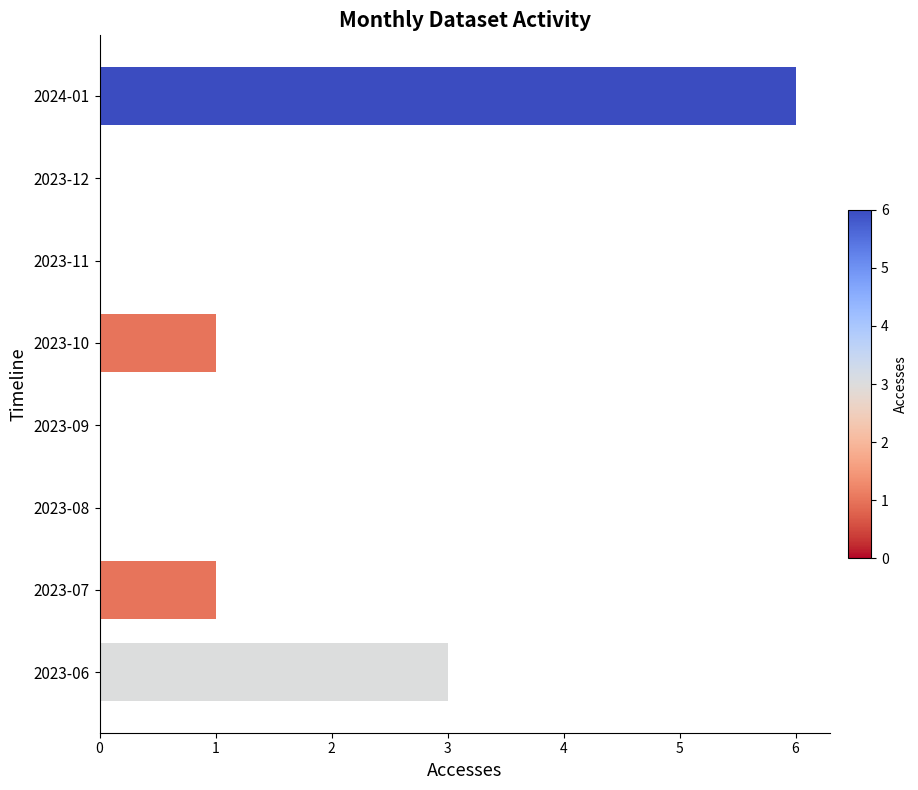

Which category has the highest value across all series?

2024-01